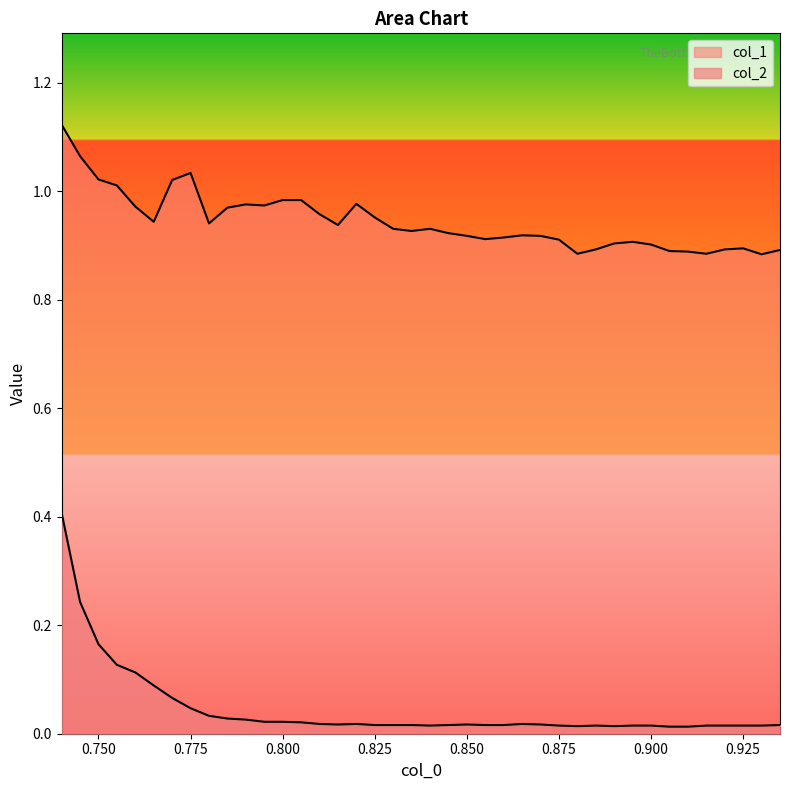

What are all the series names shown in the legend?

col_1, col_2